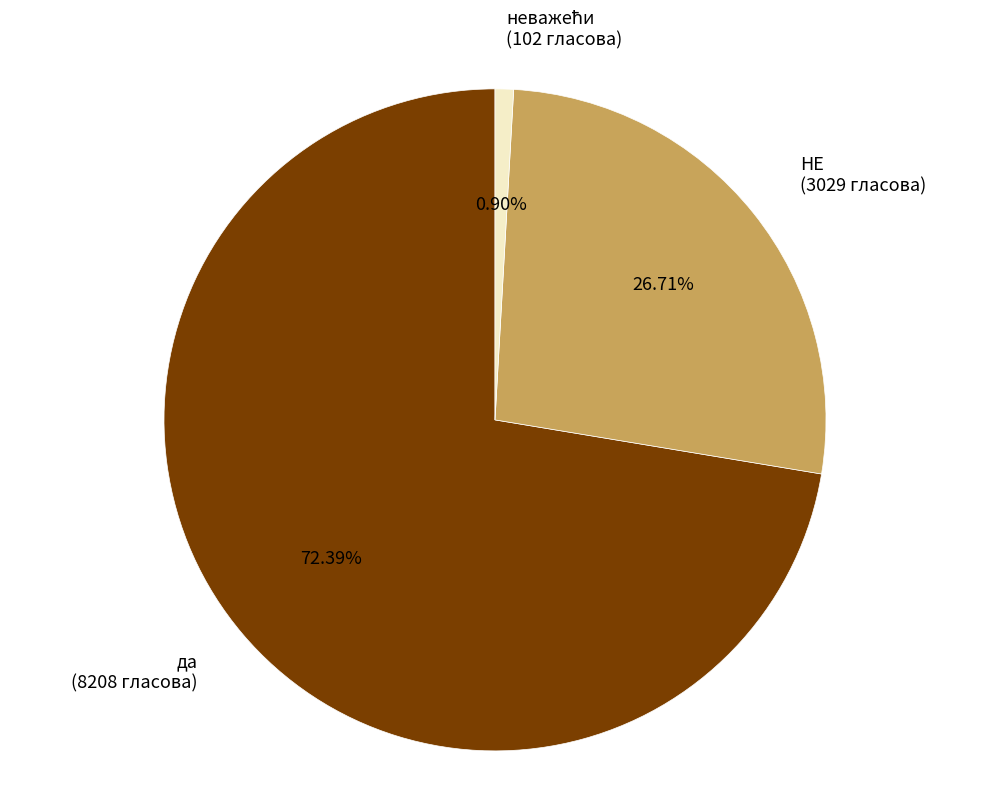

Does any single category account for the majority?

Yes